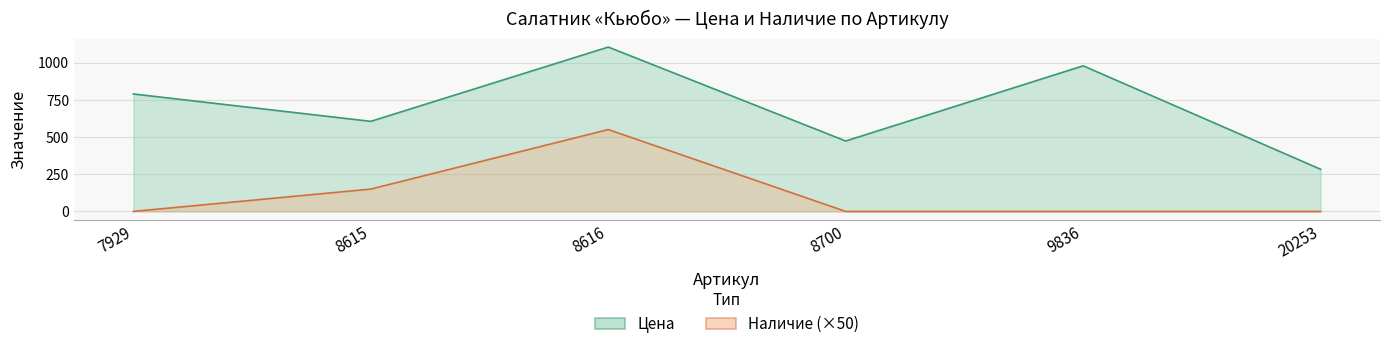

True or false: Цена and Наличие intersect in this chart.

False